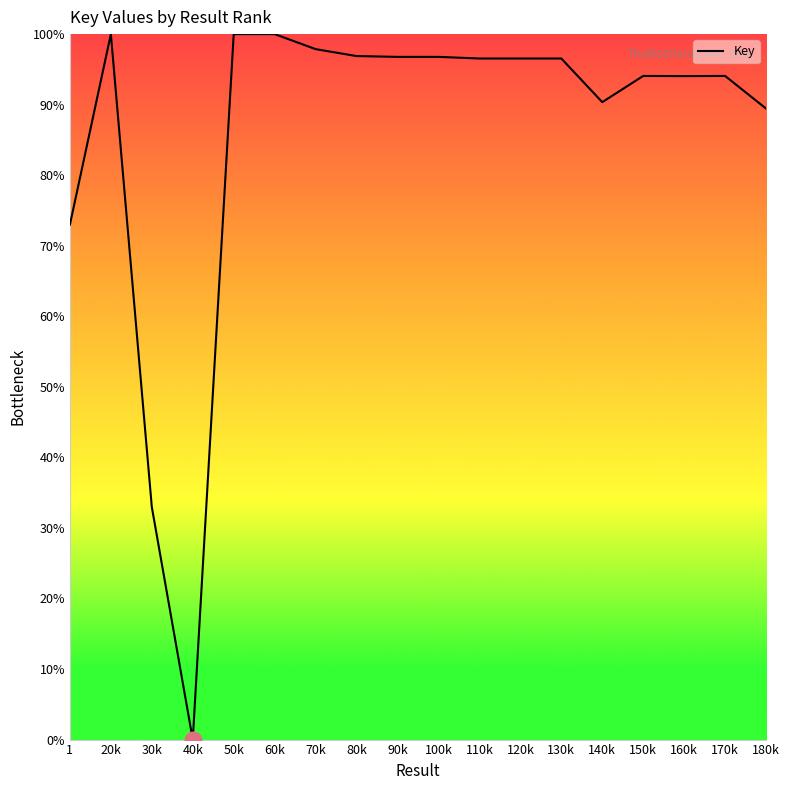

Between 110k and 20k, which is larger?

20k